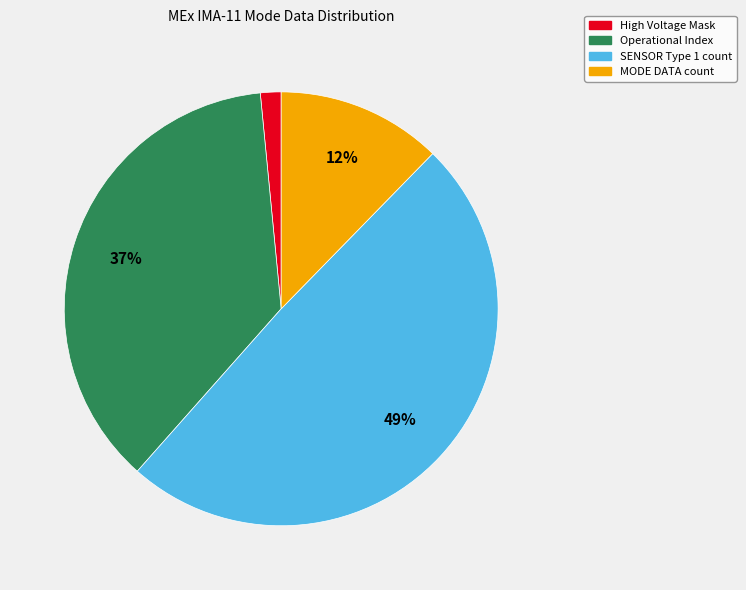

The MODE DATA count slice represents 12% of the pie. True or false?

True